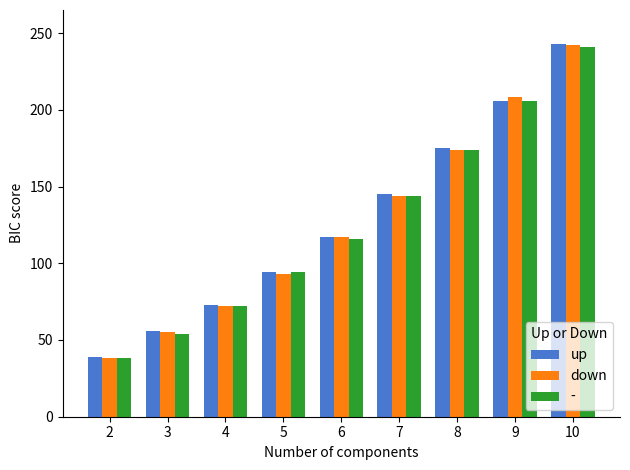

What is the sum of the down values at 7 and 3?

199